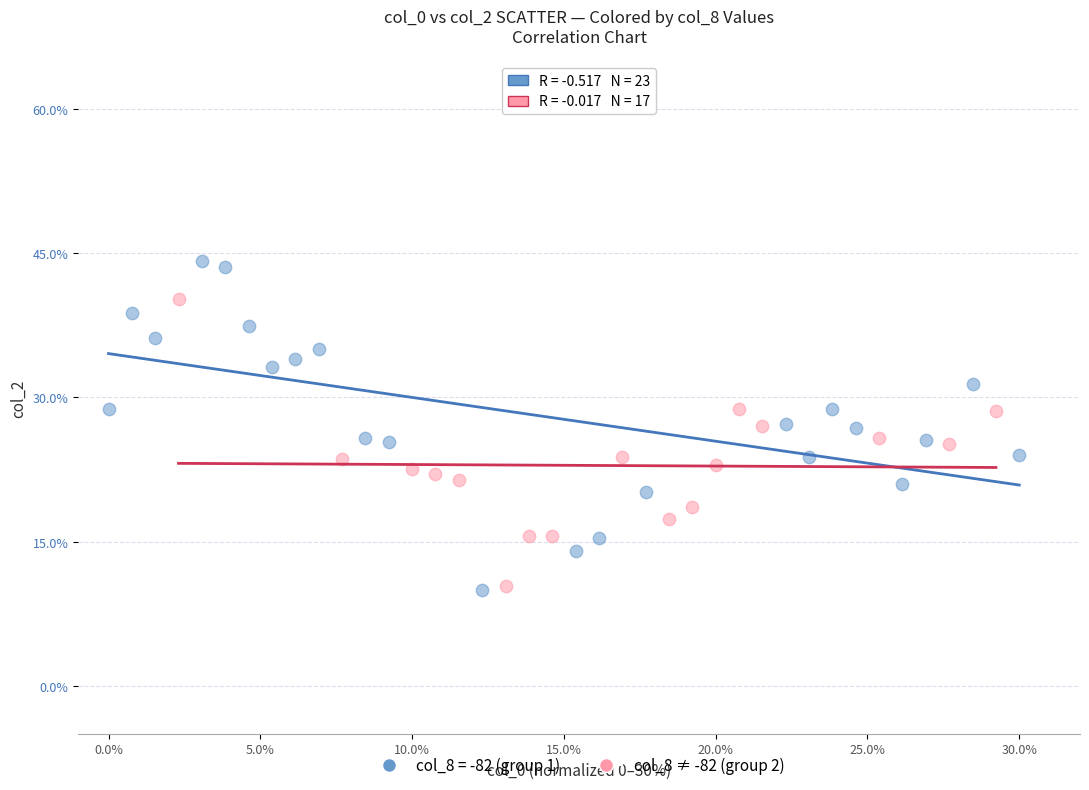

Which series has the largest Y range (max minus min)?

col_8 = -82 (group 1)